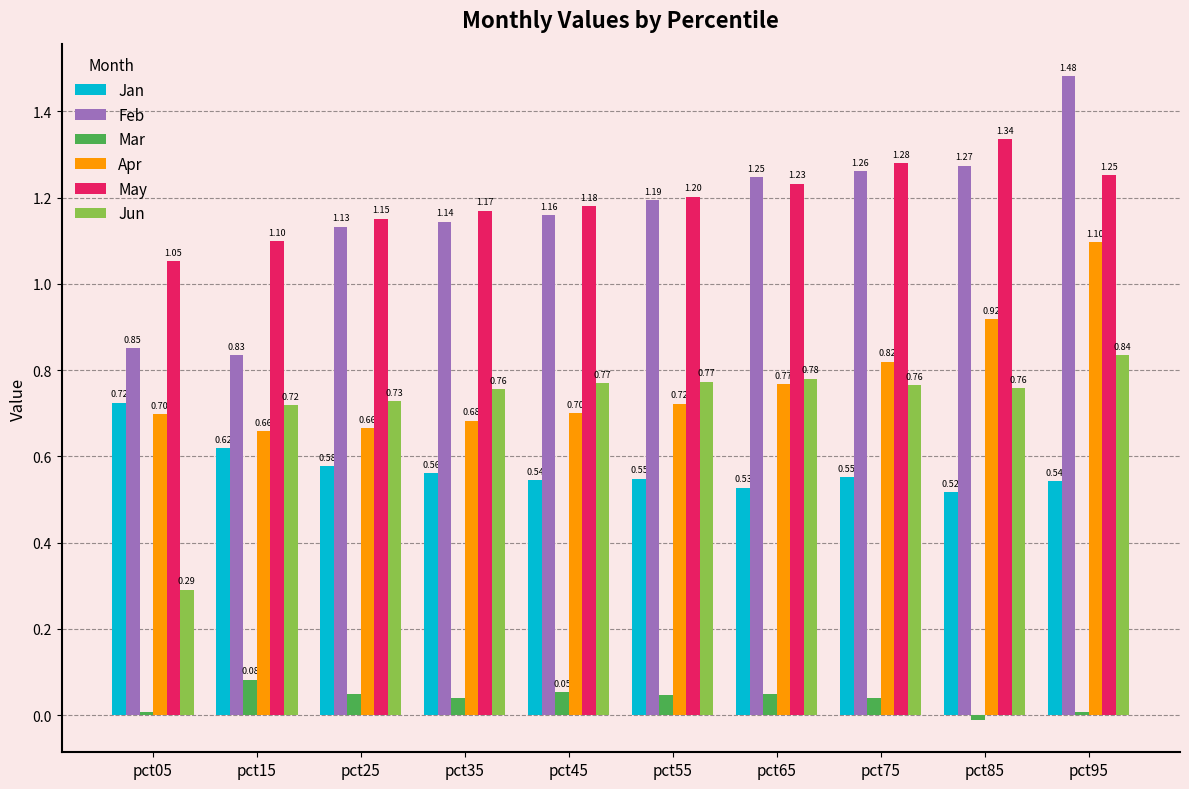

List the labels in order of May value, largest first.

pct85, pct75, pct95, pct65, pct55, pct45, pct35, pct25, pct15, pct05